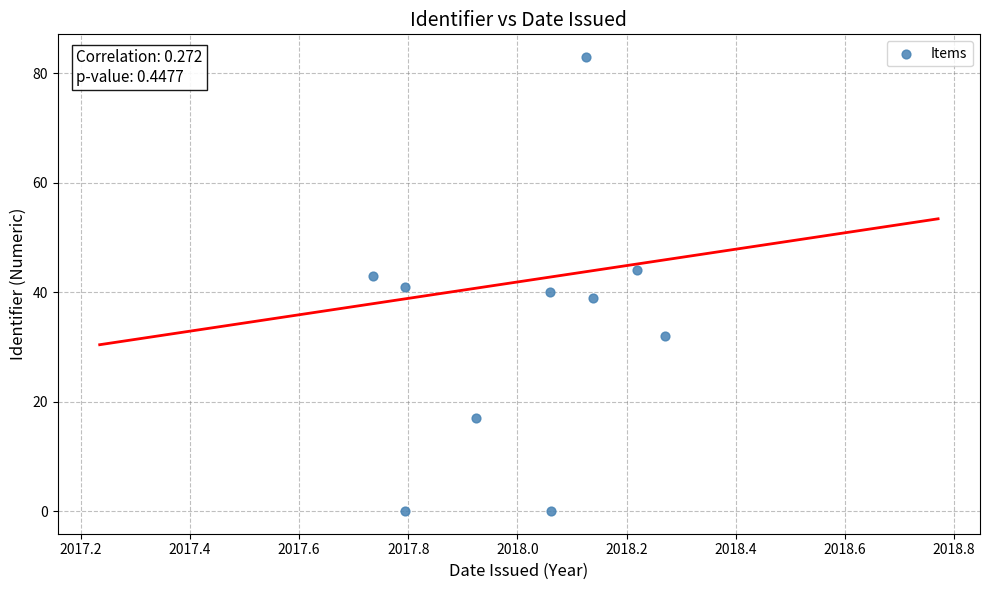

What is the range of Y values (max minus min)?

83